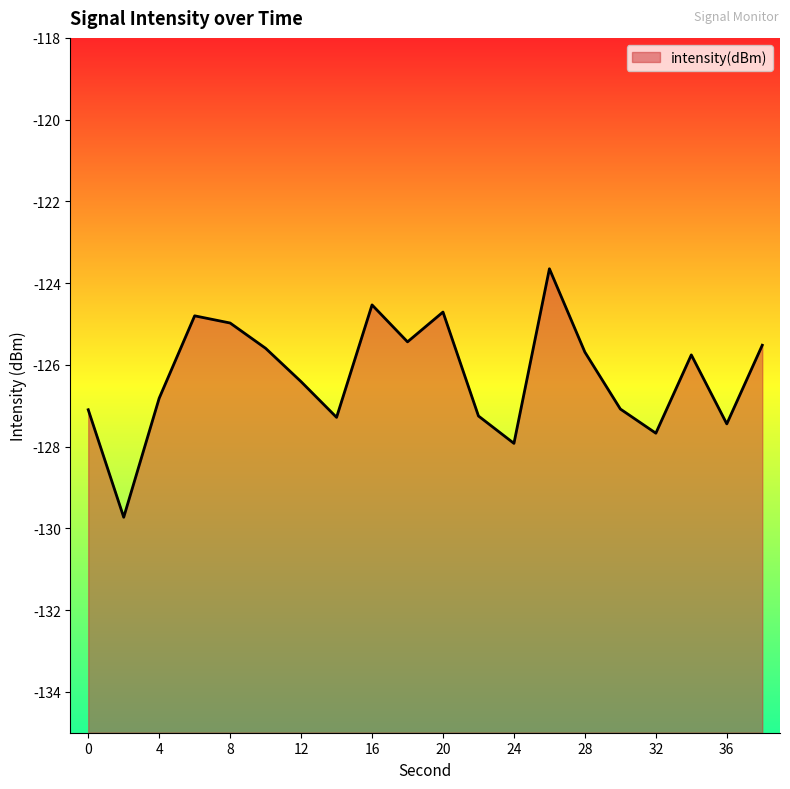

What is the difference between the values at 38 and 18?

0.1